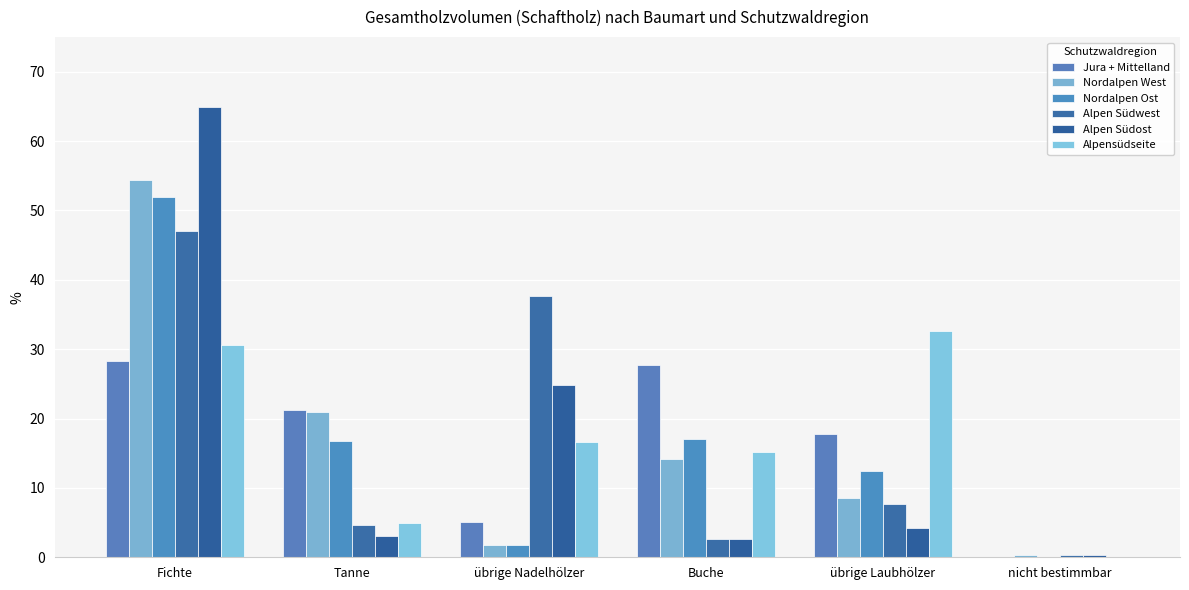

At which category is the sum across all series the highest?

Fichte